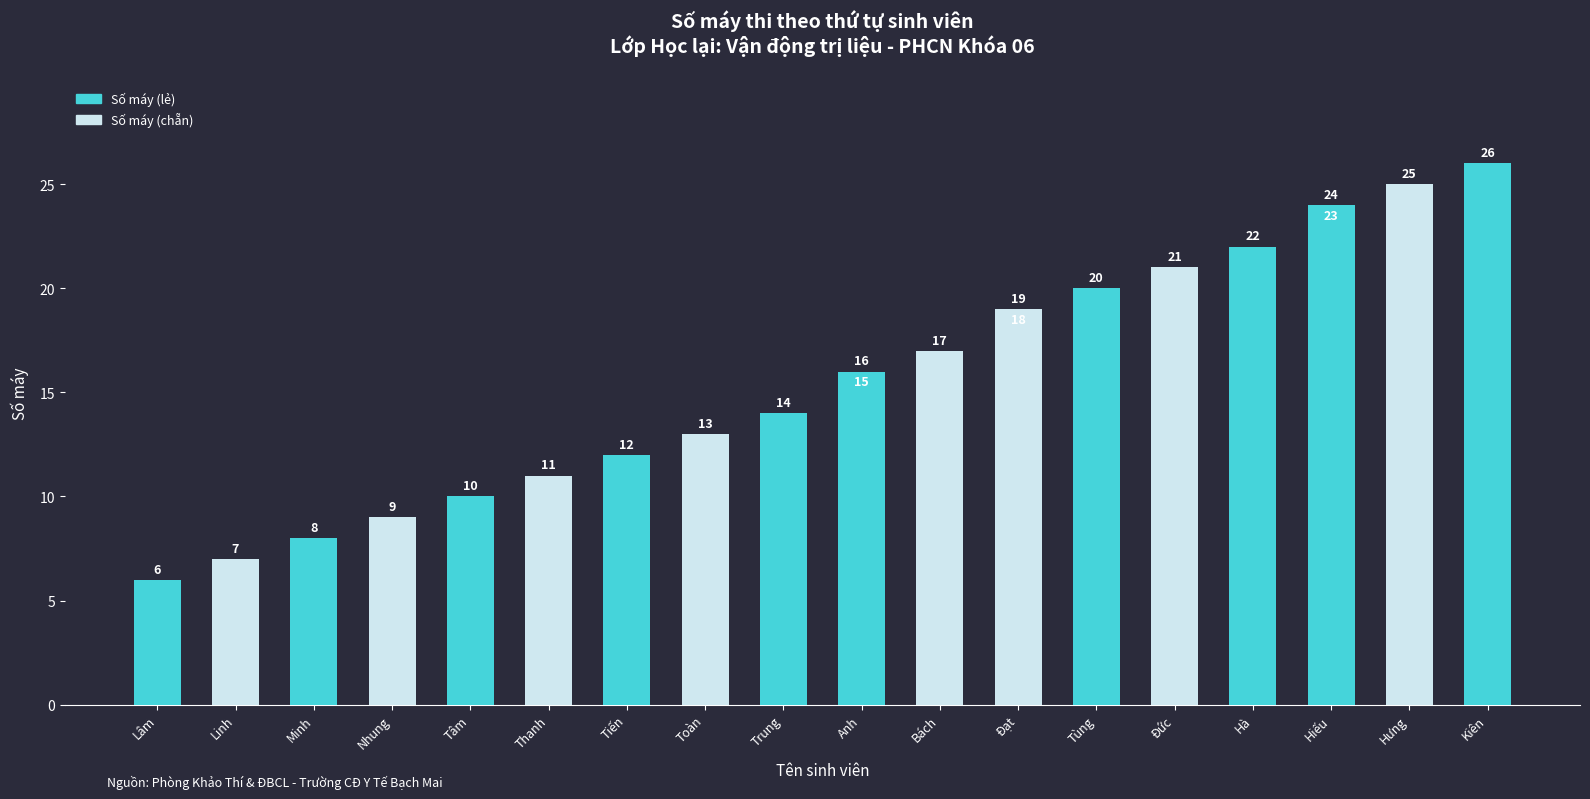

Read the value at Minh, to the nearest 10.

10